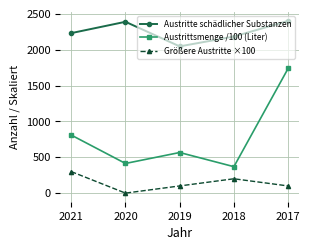

Which series has the largest total across all categories?

Austritte schädlicher Substanzen